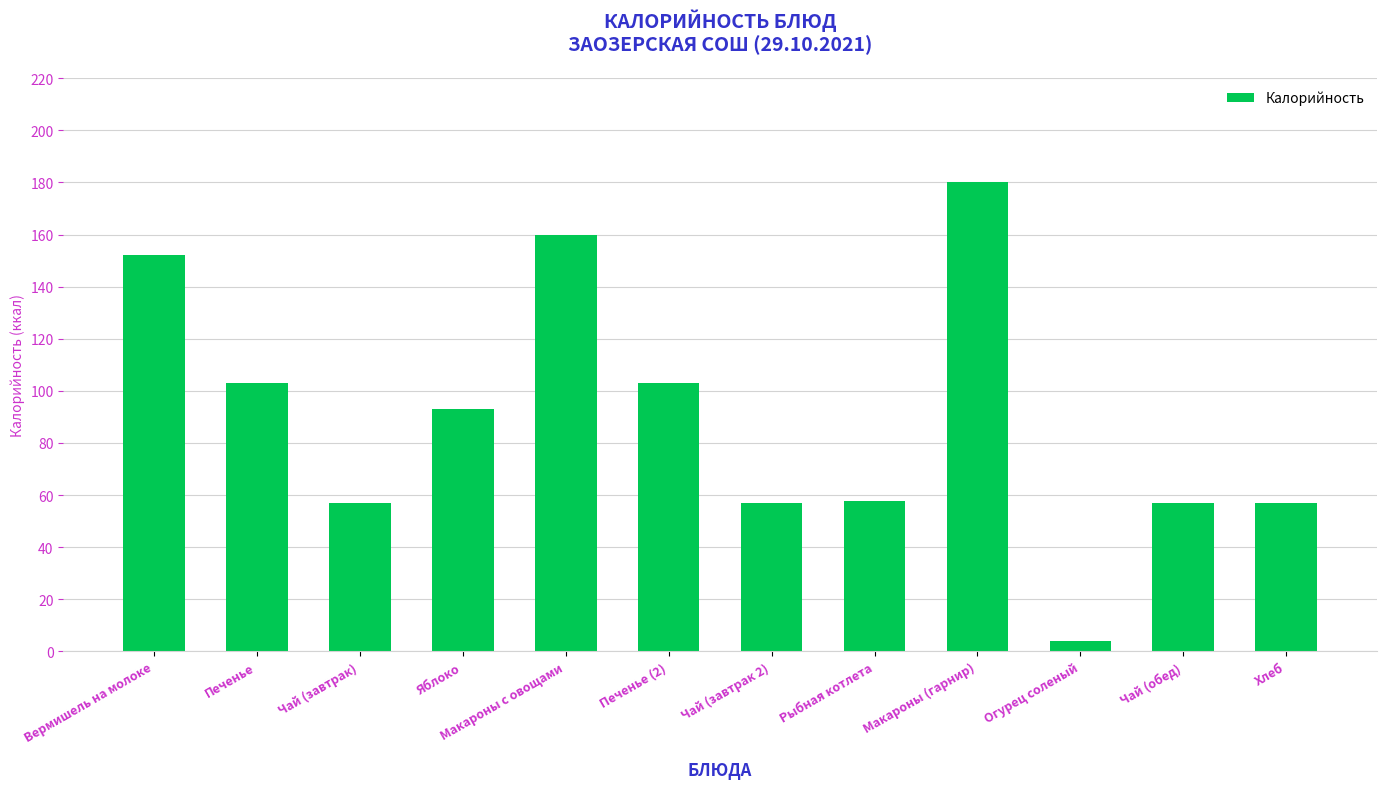

Approximately how many times larger is the value at Чай (завтрак 2) compared to Макароны с овощами?

0.4